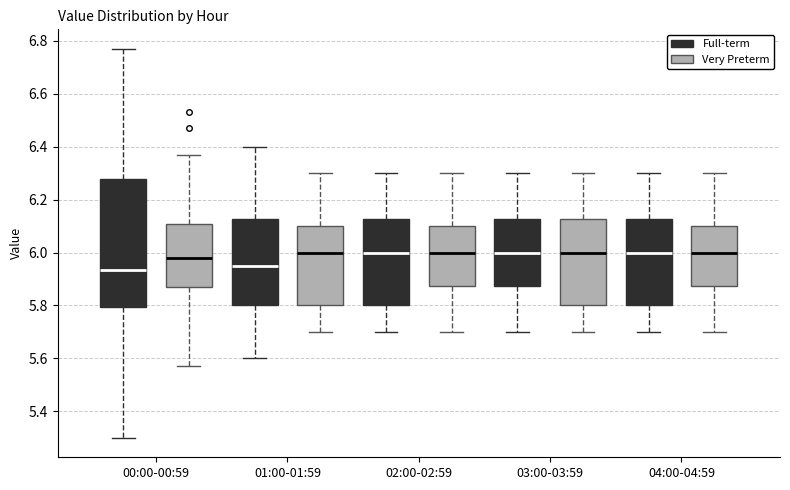

Reading left to right, read every box against the y-axis: the position of its median line, the range the box covers, and the ends of its whiskers. The values are not printed on the chart, so give them approximately, as read against the axis.

00:00-00:59 (Full-term): median 5.94, box 5.80 to 6.28, whiskers 5.30 to 6.78
00:00-00:59 (Very Preterm): median 5.98, box 5.88 to 6.10, whiskers 5.58 to 6.38
01:00-01:59 (Full-term): median 5.96, box 5.80 to 6.12, whiskers 5.60 to 6.40
01:00-01:59 (Very Preterm): median 6.00, box 5.80 to 6.10, whiskers 5.70 to 6.30
02:00-02:59 (Full-term): median 6.00, box 5.80 to 6.12, whiskers 5.70 to 6.30
02:00-02:59 (Very Preterm): median 6.00, box 5.88 to 6.10, whiskers 5.70 to 6.30
03:00-03:59 (Full-term): median 6.00, box 5.88 to 6.12, whiskers 5.70 to 6.30
03:00-03:59 (Very Preterm): median 6.00, box 5.80 to 6.12, whiskers 5.70 to 6.30
04:00-04:59 (Full-term): median 6.00, box 5.80 to 6.12, whiskers 5.70 to 6.30
04:00-04:59 (Very Preterm): median 6.00, box 5.88 to 6.10, whiskers 5.70 to 6.30